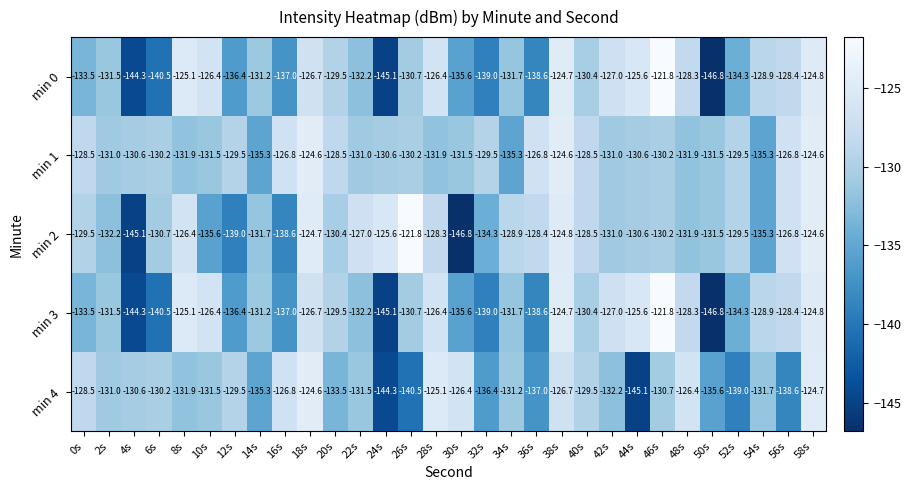

What is the spread (max minus min) of values at 44s?

19.5